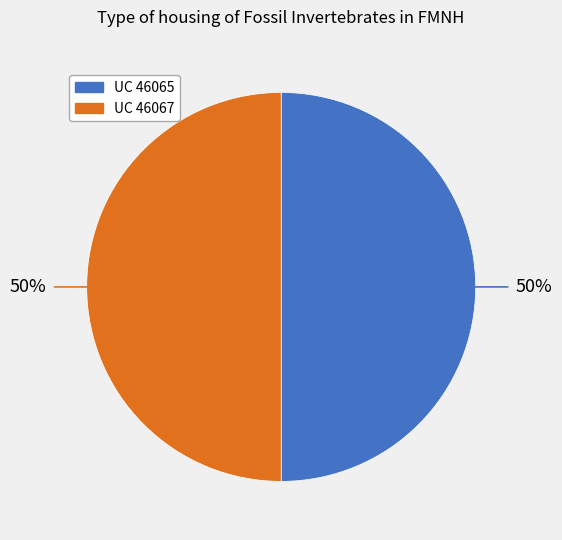

To the nearest percent, what is the average slice percentage?

50%